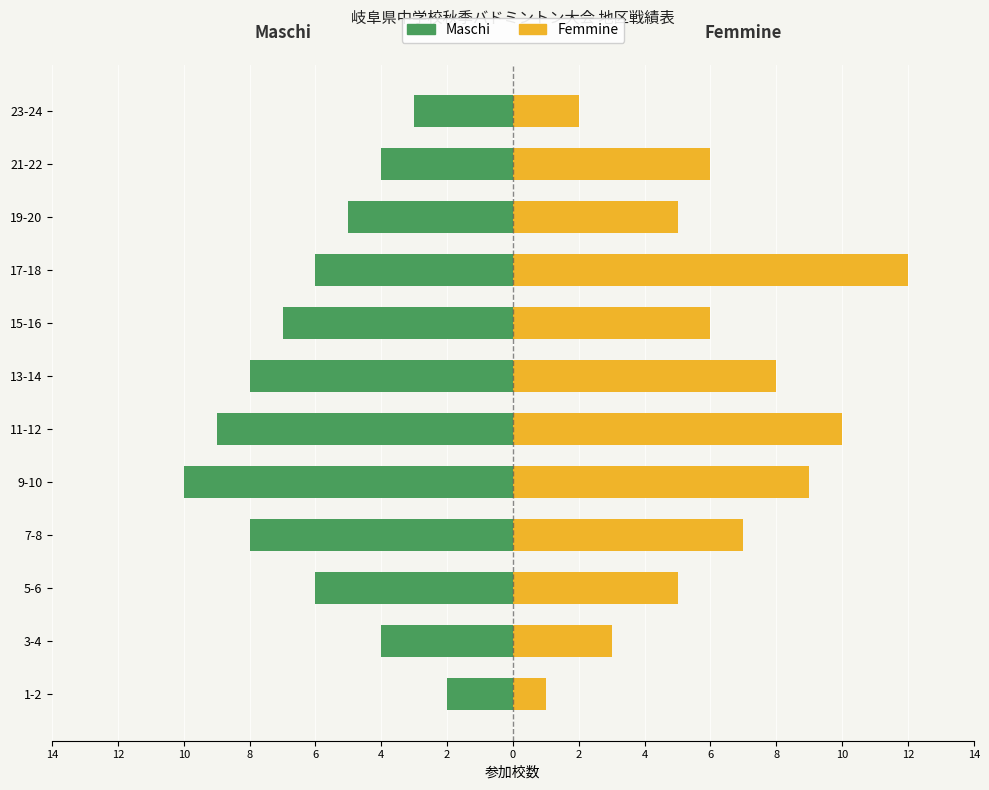

Are the bars grouped side by side (vs. stacked)?

Yes